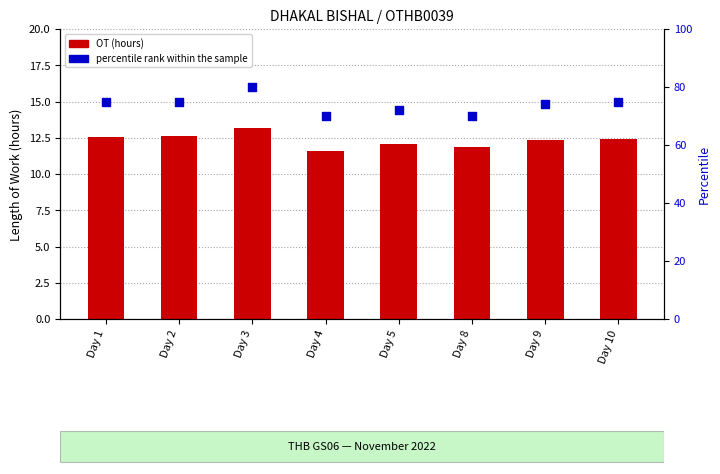

At how many categories does at least one series exceed 34?

8